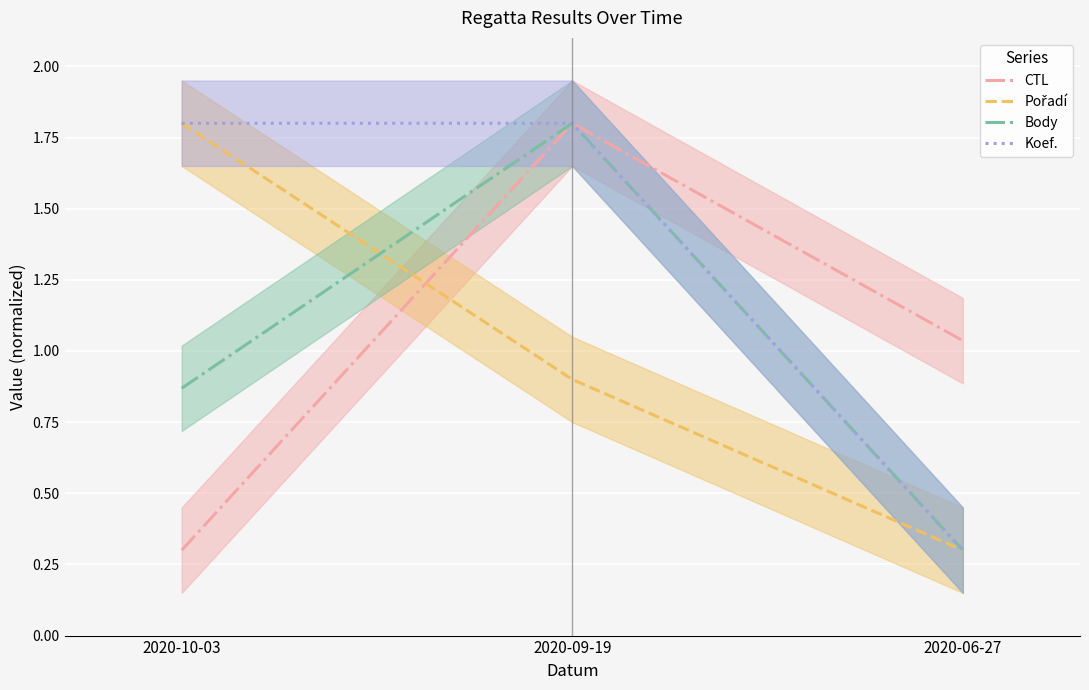

Which series has the largest total across all categories?

Koef.